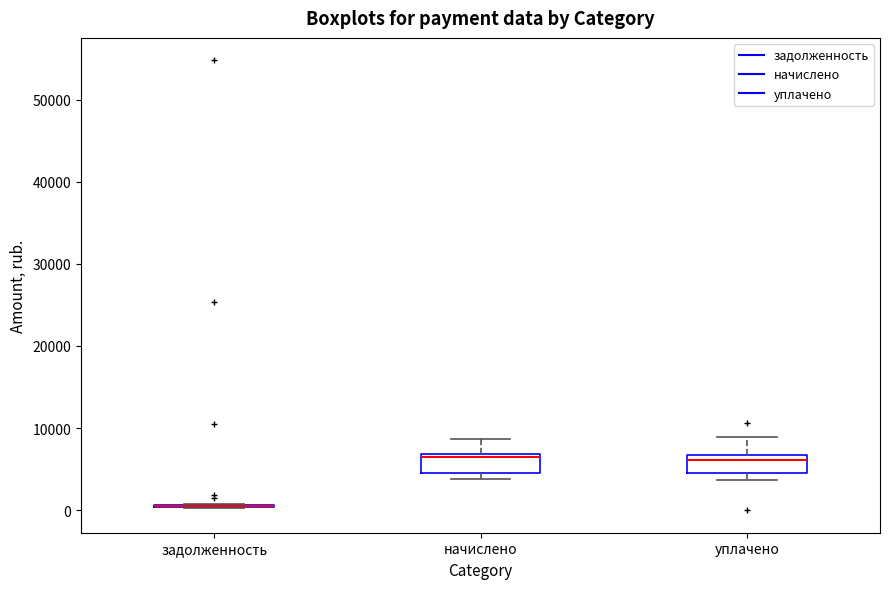

Reading left to right, read every box against the y-axis: the position of its median line, the range the box covers, and the ends of its whiskers. The values are not printed on the chart, so give them approximately, as read against the axis.

задолженность: box collapsed to a line at 1000, whiskers 0 to 1000
начислено: median 7000, box 5000 to 7000, whiskers 4000 to 9000
уплачено: median 6000, box 4000 to 7000, whiskers 4000 (just below the box's lower edge) to 9000